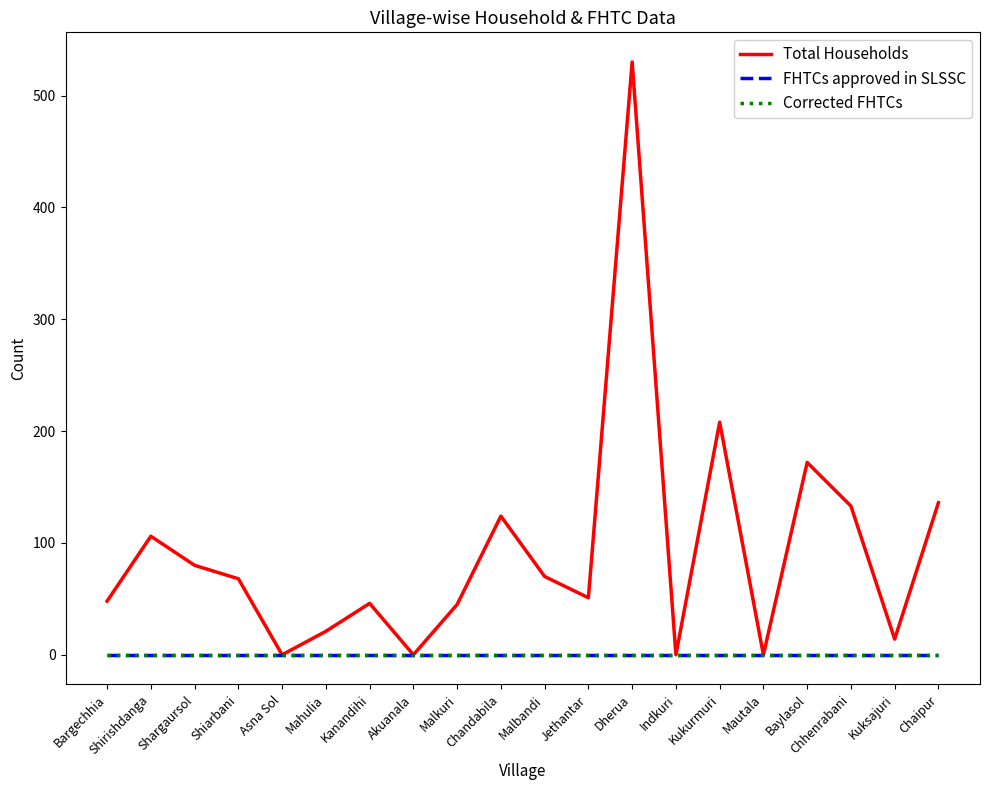

Does the chart have visible grid lines?

No